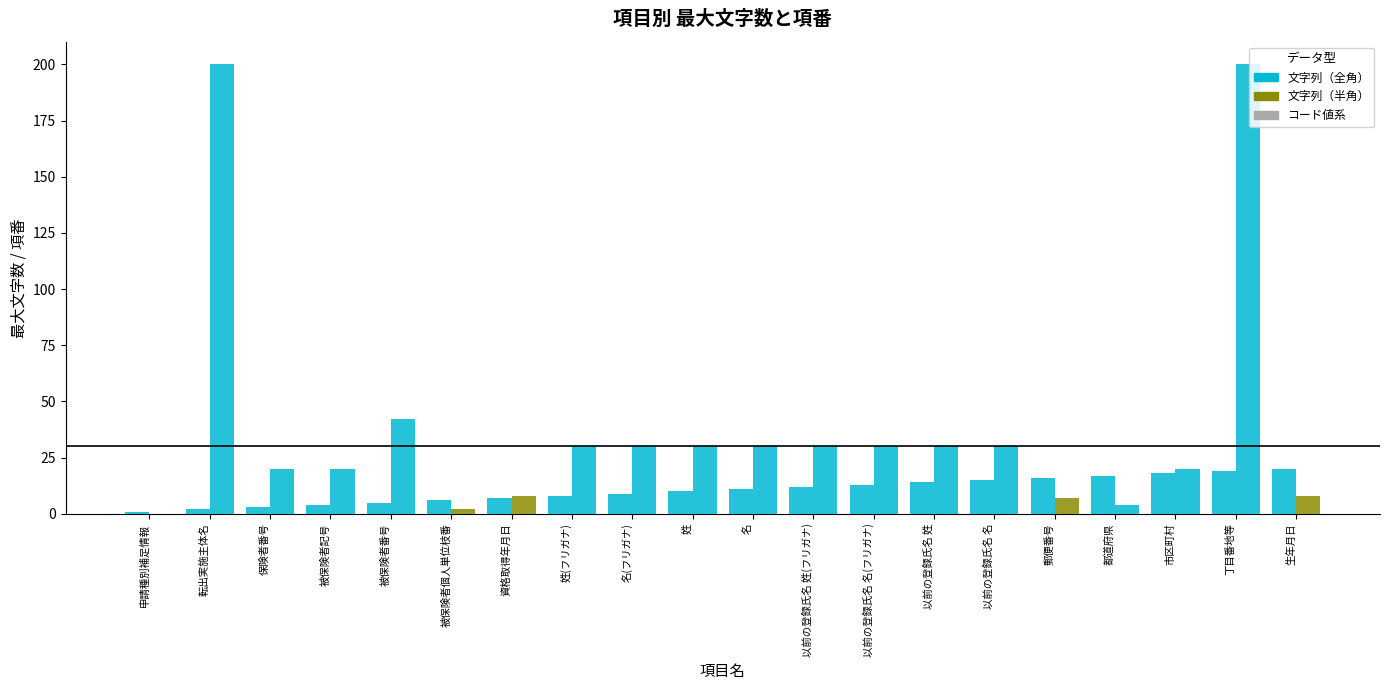

Count the number of data series in this chart.

2